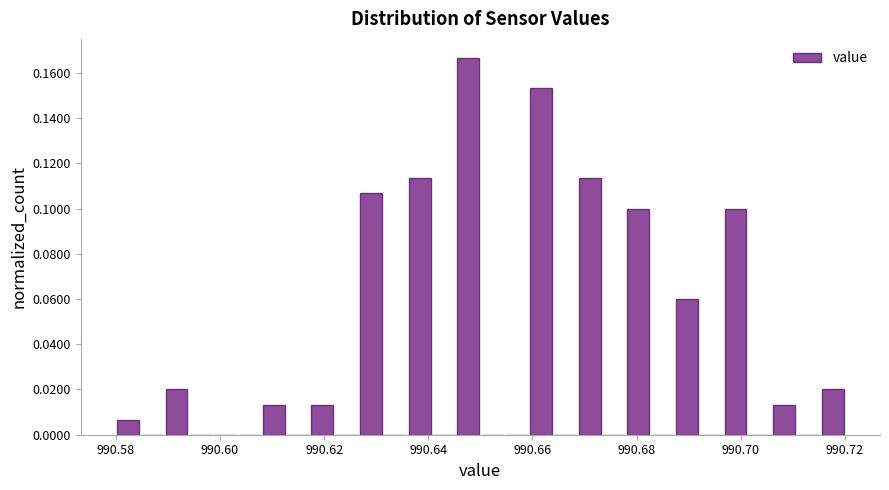

Around what value on the x-axis is the tallest bar? Give the approximate position of its centre, as read against the axis.

990.648